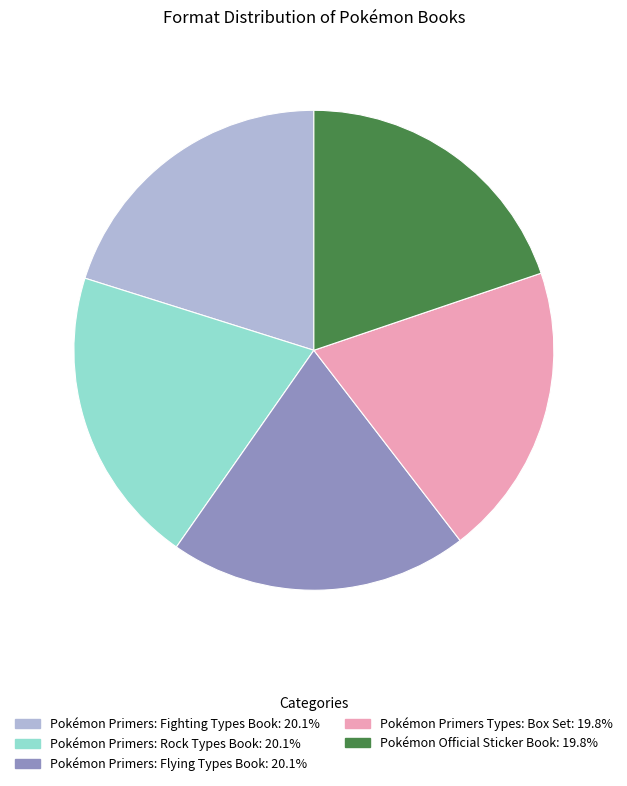

Approximately how many times larger is the value at Pokémon Official Sticker Book: 19.8% compared to Pokémon Primers Types: Box Set: 19.8%?

1.0